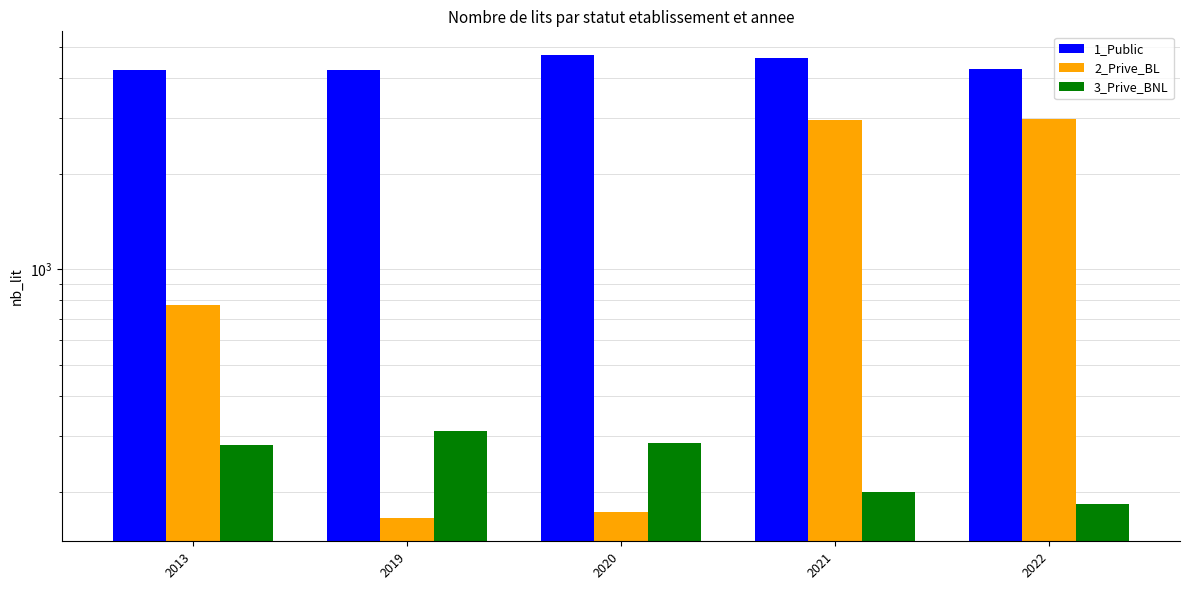

What is the minimum value for 2_Prive_BL?

165